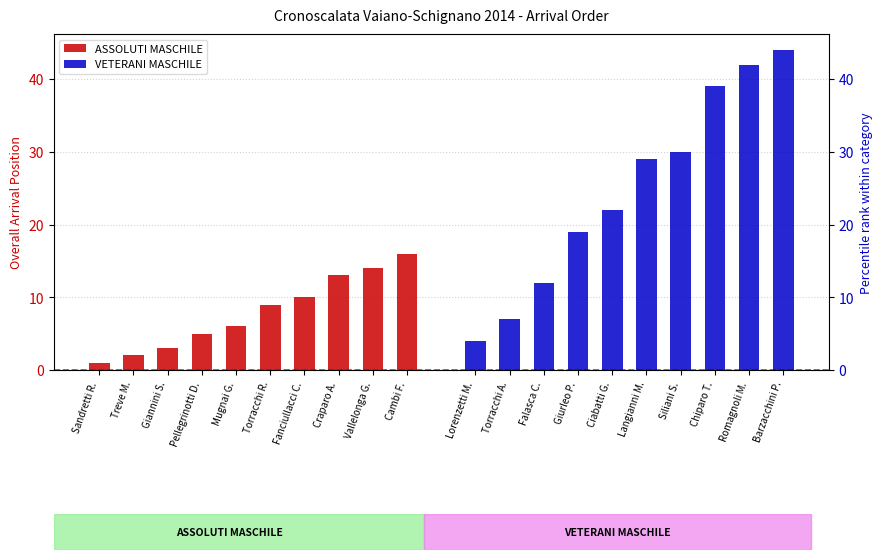

Is the value of ASSOLUTI MASCHILE at Giannini S. greater than the value of VETERANI MASCHILE at Torracchi R.?

No